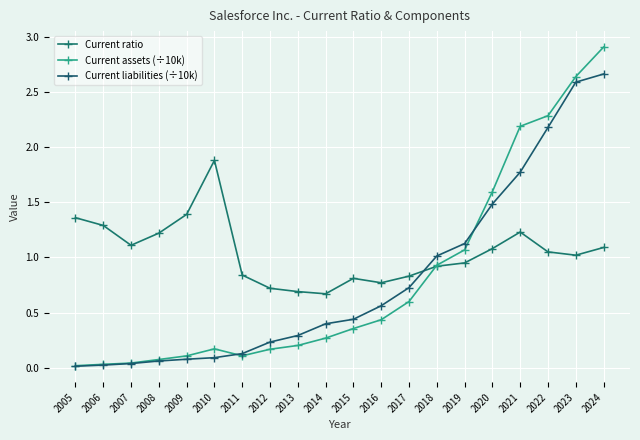

What are all the series names shown in the legend?

Current ratio, Current assets (÷10k), Current liabilities (÷10k)